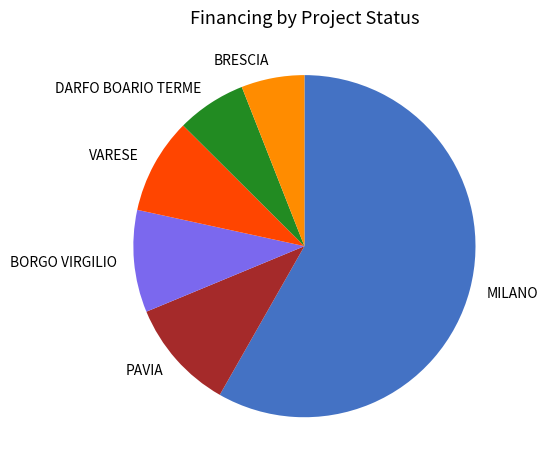

Combined, do DARFO BOARIO TERME and MILANO account for over 50%?

Yes